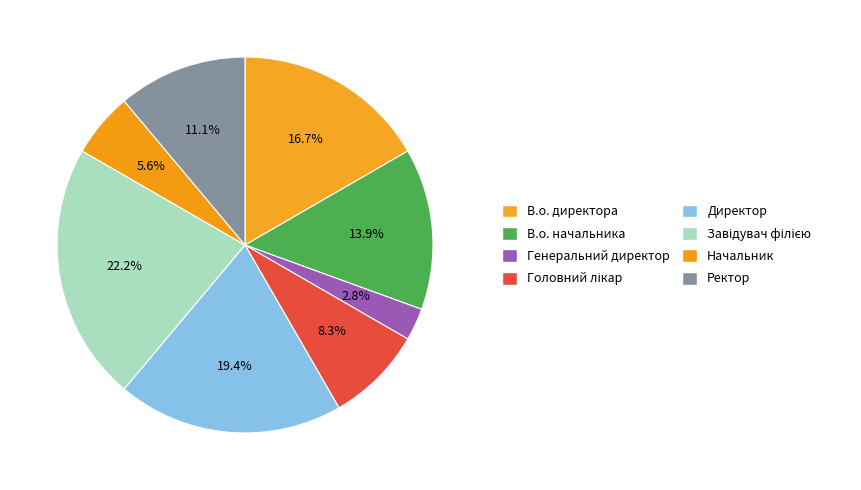

Count the number of slices in the pie.

8